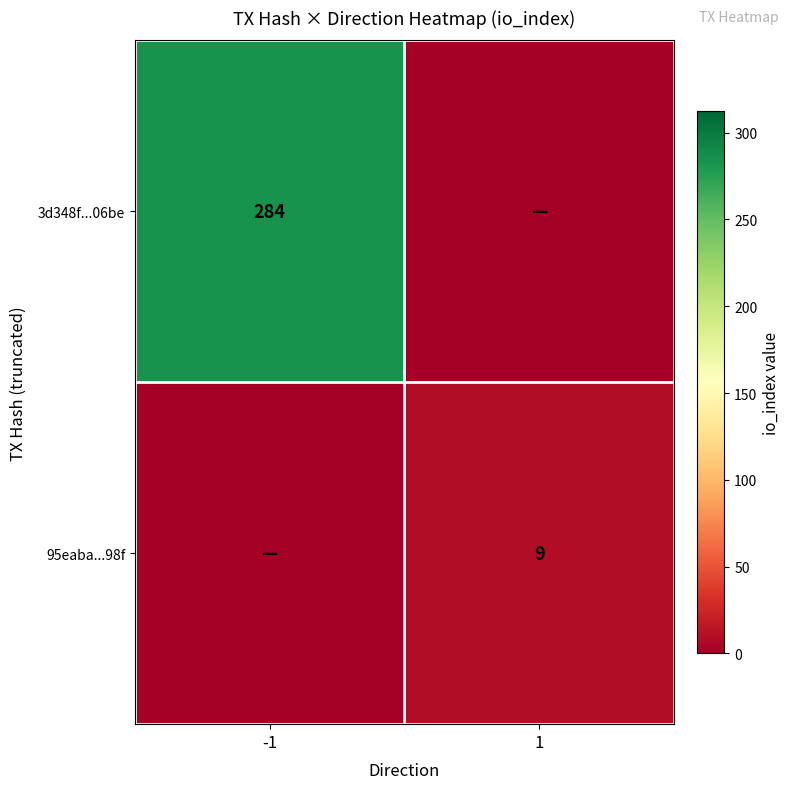

True or false: 3d348f...06be has a value of 450 at -1.

False